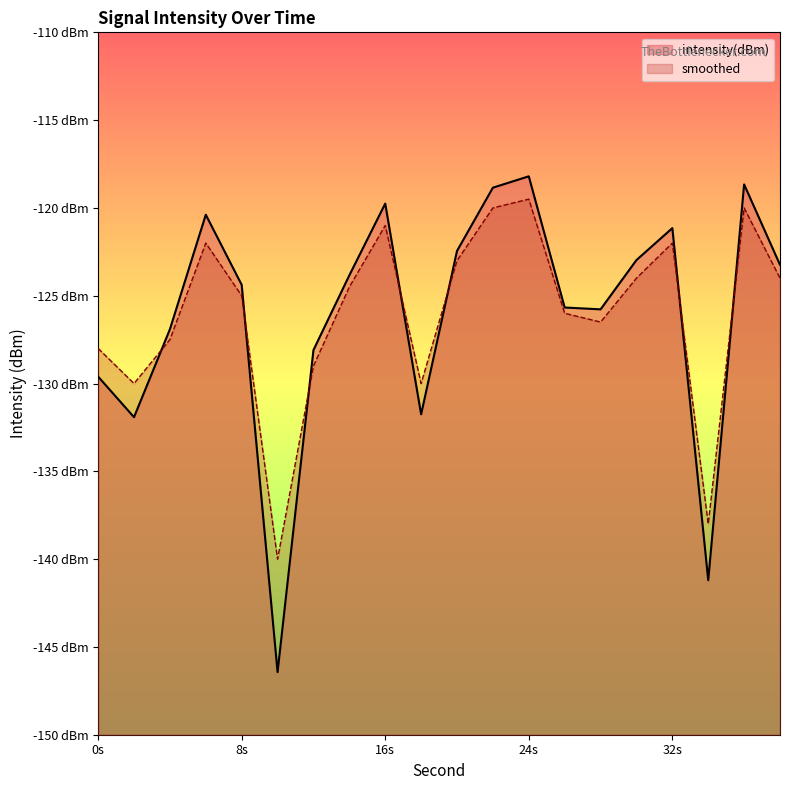

Reading right to left, list all the values displayed in this chart.

intensity(dBm): -123.2	-118.7	-141.2	-121.1	-123.0	-125.8	-125.7	-118.2	-118.8	-122.4	-131.8	-119.8	-123.8	-128.1	-146.4	-124.4	-120.4	-126.9	-131.9	-129.6
smoothed: -124.0	-120.0	-138.0	-122.0	-124.0	-126.5	-126.0	-119.5	-120.0	-123.0	-130.0	-121.0	-124.5	-129.0	-140.0	-125.0	-122.0	-127.5	-130.0	-128.0